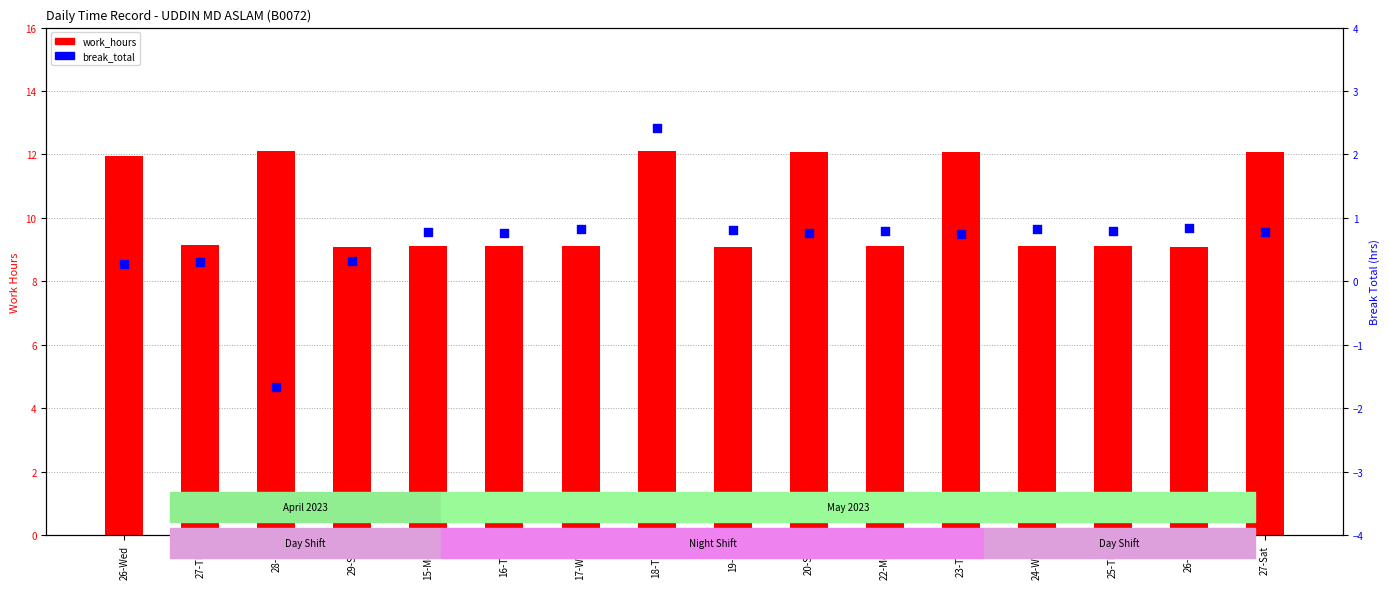

Is the value of work_hours at 27-Sat greater than the value of break_total at 15-Mon?

Yes